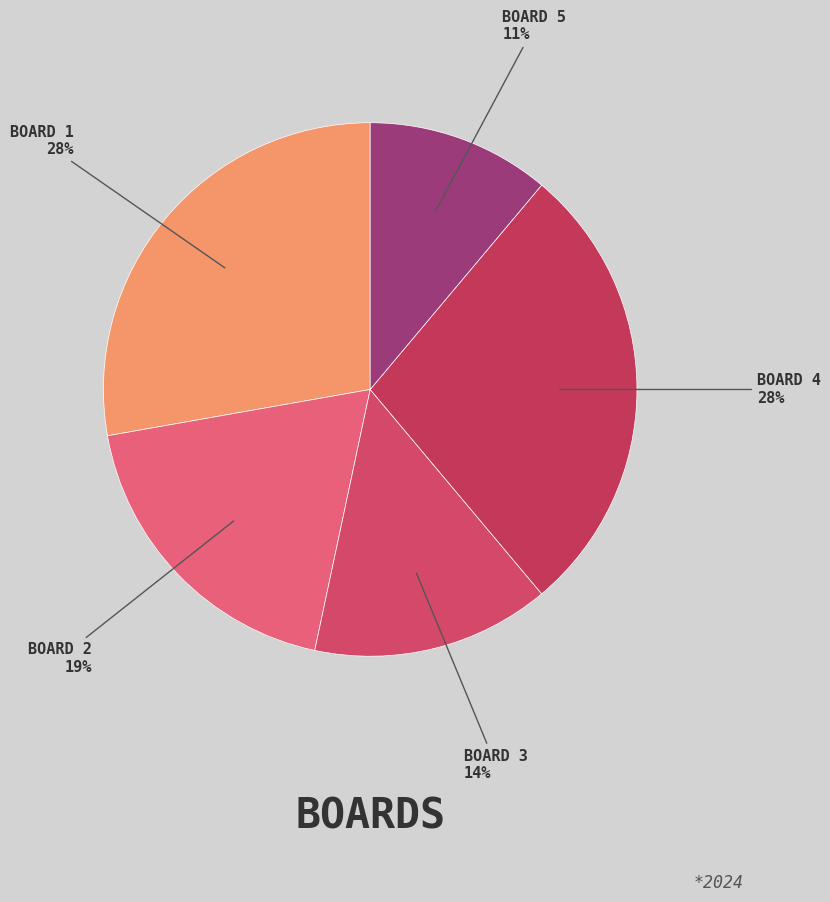

How many segments does this pie chart have?

5